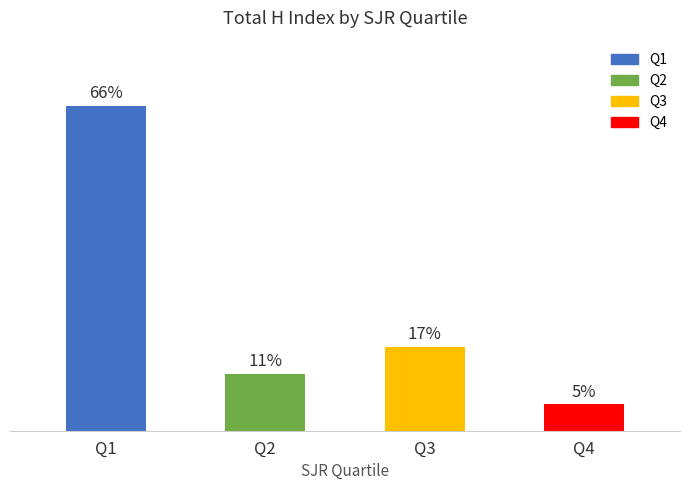

Are the bars horizontal?

No